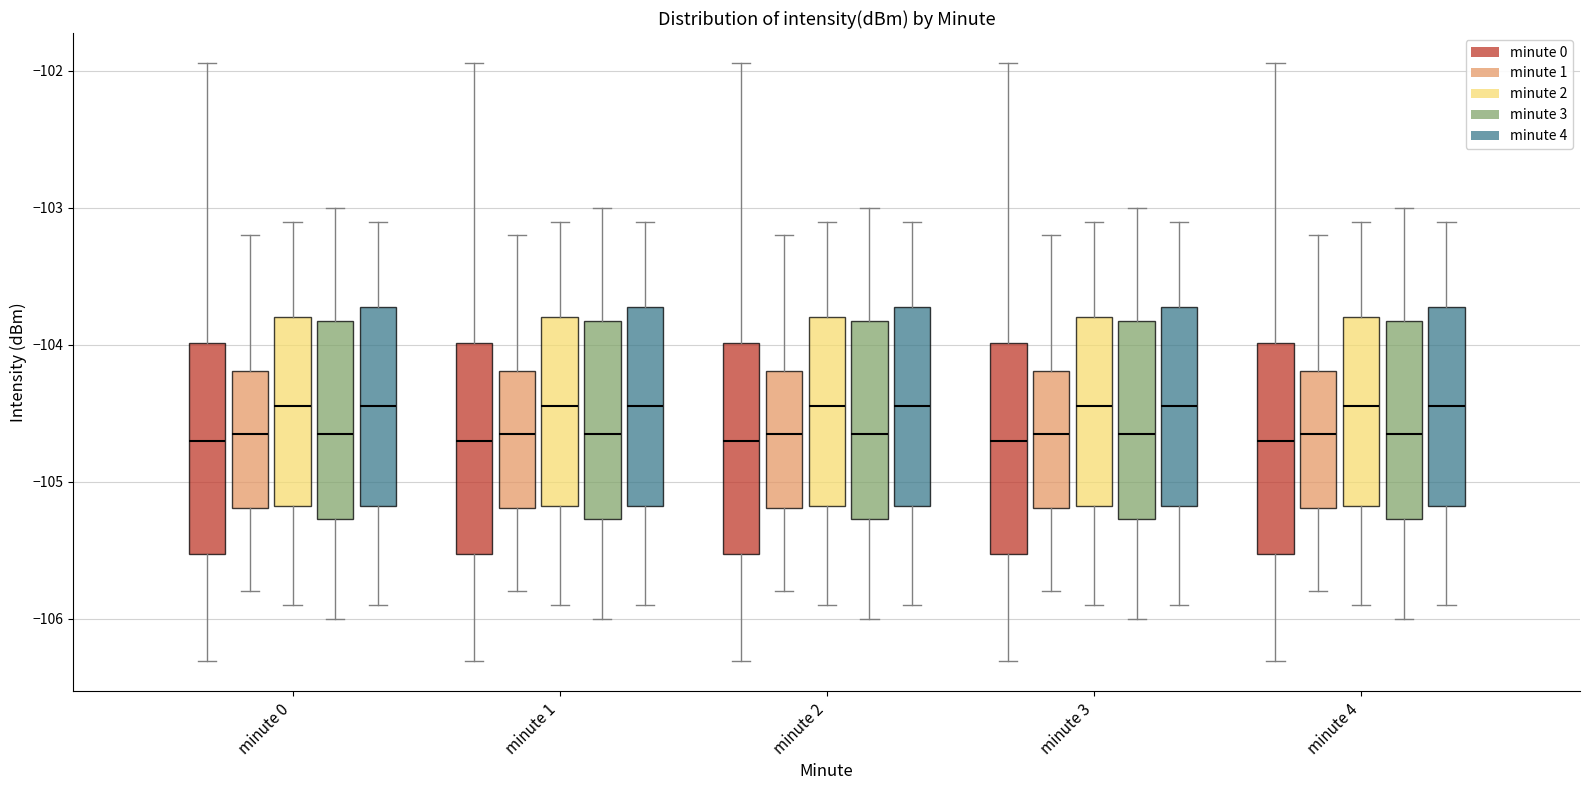

Reading left to right, transcribe this box plot: for each box, give where its median line is, the range the box spans, and where its two whiskers end, as read against the y-axis. The values are not printed on the chart, so give them approximately, as read against the axis.

minute 0 (minute 0): median -104.7, box -105.5 to -104.0, whiskers -106.3 to -101.9
minute 0 (minute 1): median -104.7, box -105.2 to -104.2, whiskers -105.8 to -103.2
minute 0 (minute 2): median -104.4, box -105.2 to -103.8, whiskers -105.9 to -103.1
minute 0 (minute 3): median -104.6, box -105.3 to -103.8, whiskers -106.0 to -103.0
minute 0 (minute 4): median -104.4, box -105.2 to -103.7, whiskers -105.9 to -103.1
minute 1 (minute 0): median -104.7, box -105.5 to -104.0, whiskers -106.3 to -101.9
minute 1 (minute 1): median -104.7, box -105.2 to -104.2, whiskers -105.8 to -103.2
minute 1 (minute 2): median -104.4, box -105.2 to -103.8, whiskers -105.9 to -103.1
minute 1 (minute 3): median -104.6, box -105.3 to -103.8, whiskers -106.0 to -103.0
minute 1 (minute 4): median -104.4, box -105.2 to -103.7, whiskers -105.9 to -103.1
minute 2 (minute 0): median -104.7, box -105.5 to -104.0, whiskers -106.3 to -101.9
minute 2 (minute 1): median -104.7, box -105.2 to -104.2, whiskers -105.8 to -103.2
minute 2 (minute 2): median -104.4, box -105.2 to -103.8, whiskers -105.9 to -103.1
minute 2 (minute 3): median -104.6, box -105.3 to -103.8, whiskers -106.0 to -103.0
minute 2 (minute 4): median -104.4, box -105.2 to -103.7, whiskers -105.9 to -103.1
minute 3 (minute 0): median -104.7, box -105.5 to -104.0, whiskers -106.3 to -101.9
minute 3 (minute 1): median -104.7, box -105.2 to -104.2, whiskers -105.8 to -103.2
minute 3 (minute 2): median -104.4, box -105.2 to -103.8, whiskers -105.9 to -103.1
minute 3 (minute 3): median -104.6, box -105.3 to -103.8, whiskers -106.0 to -103.0
minute 3 (minute 4): median -104.4, box -105.2 to -103.7, whiskers -105.9 to -103.1
minute 4 (minute 0): median -104.7, box -105.5 to -104.0, whiskers -106.3 to -101.9
minute 4 (minute 1): median -104.7, box -105.2 to -104.2, whiskers -105.8 to -103.2
minute 4 (minute 2): median -104.4, box -105.2 to -103.8, whiskers -105.9 to -103.1
minute 4 (minute 3): median -104.6, box -105.3 to -103.8, whiskers -106.0 to -103.0
minute 4 (minute 4): median -104.4, box -105.2 to -103.7, whiskers -105.9 to -103.1